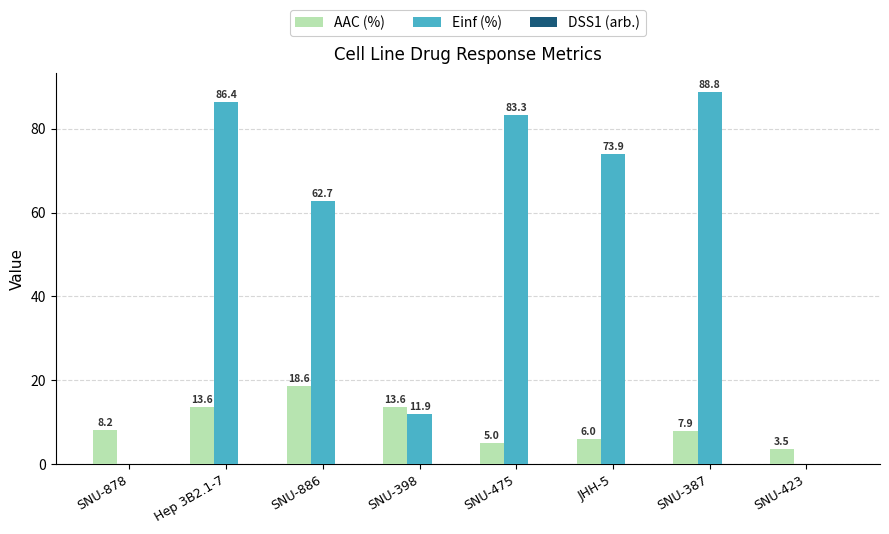

Where is Einf (%) nearest to the value 44?

SNU-886